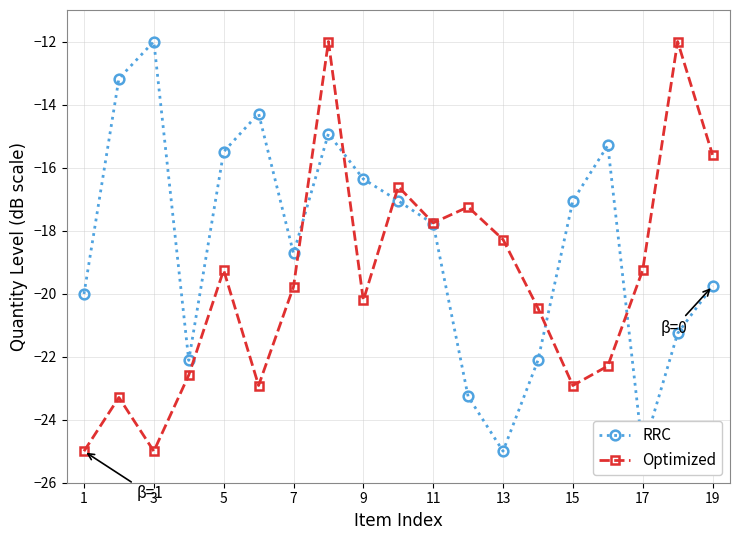

At which category does Optimized reach its first local valley?

3